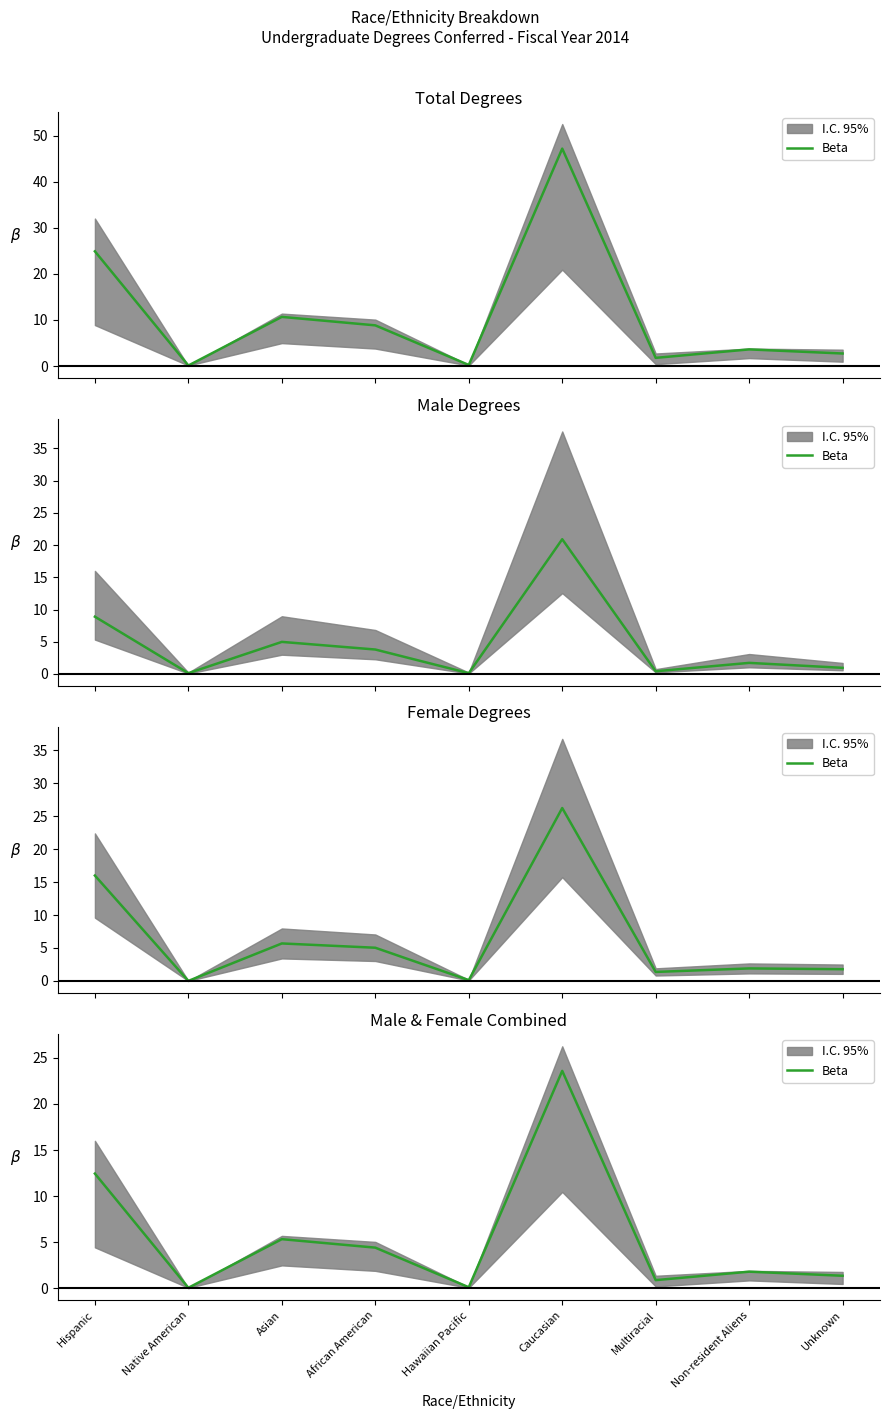

What position from the right is Hawaiian Pacific?

5